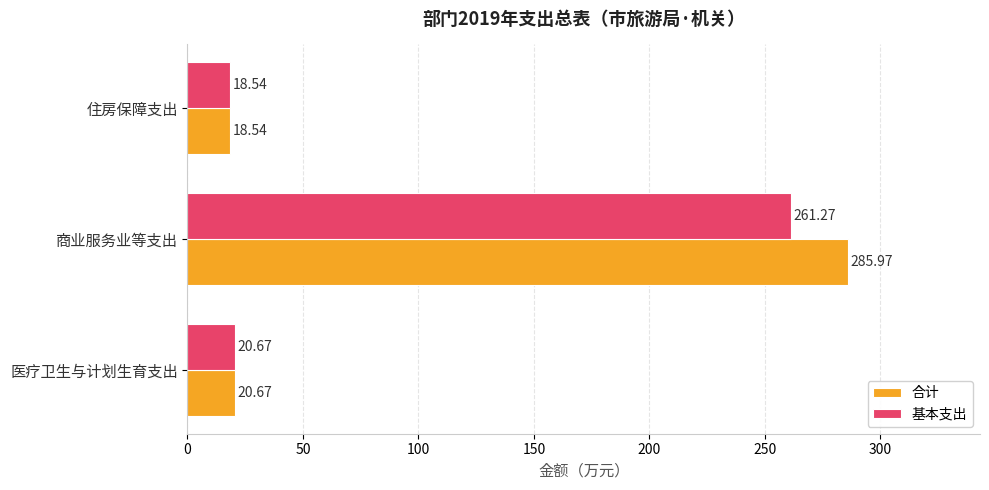

At which category does the chart reach its peak across all series?

商业服务业等支出